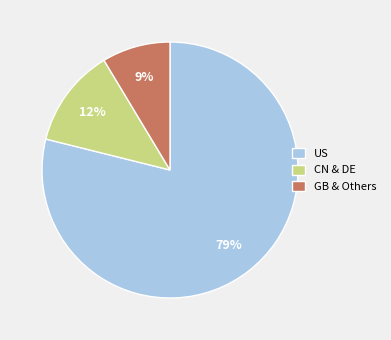

To the nearest percent, what is the difference between the largest and smallest slice percentages?

70%